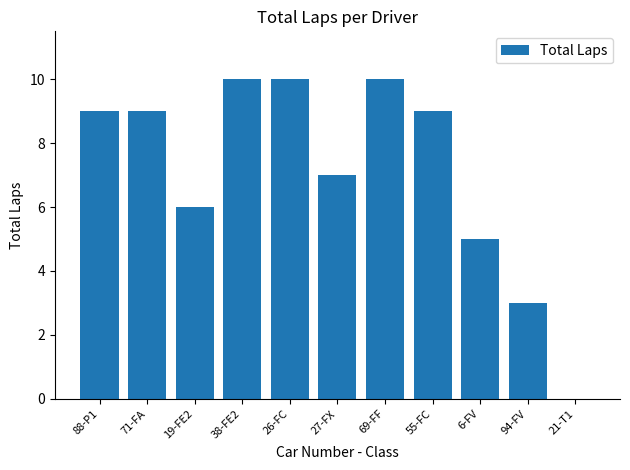

What is the sum of the values at 26-FC and 71-FA?

19